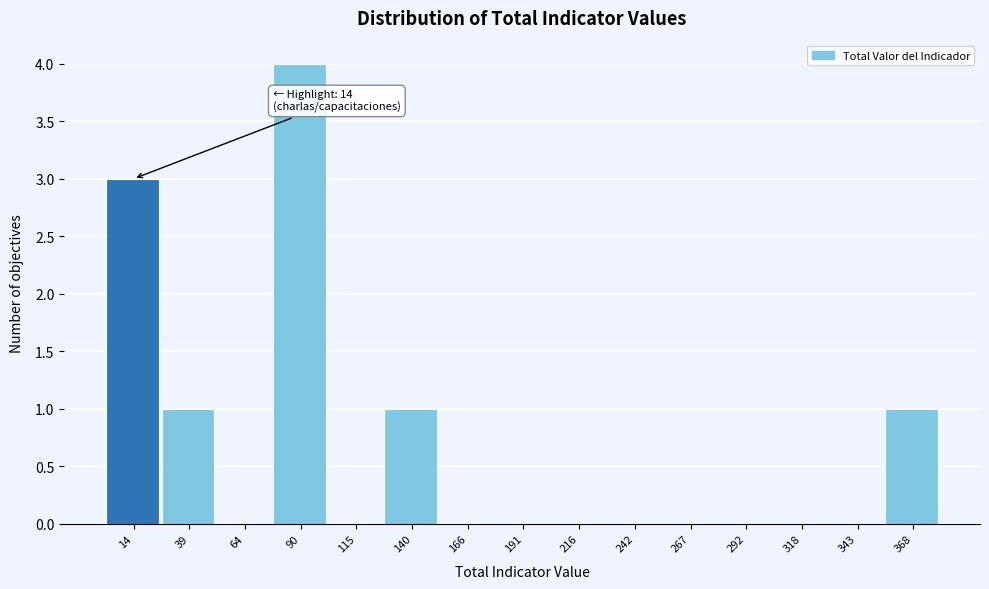

Which range on the x-axis has the tallest bar?

75 to 100